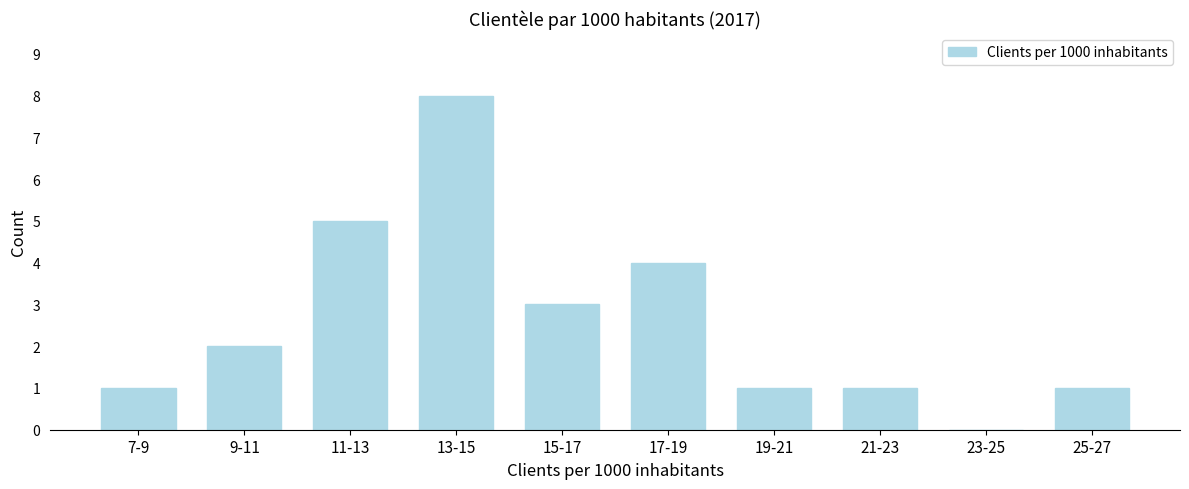

Reading left to right, what are all the values shown in this chart?

7-9=1	9-11=2	11-13=5	13-15=8	15-17=3	17-19=4	19-21=1	21-23=1	23-25=0	25-27=1